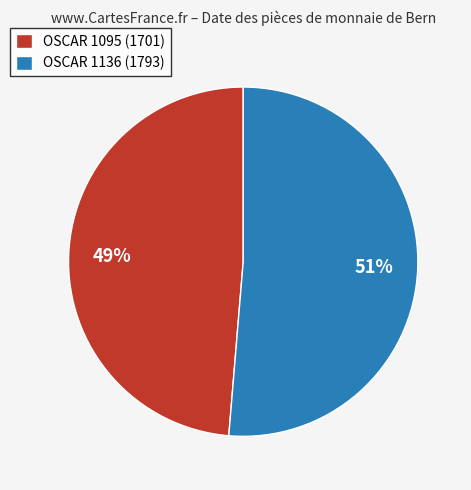

The OSCAR 1136 (1793) slice represents 45% of the pie. True or false?

False